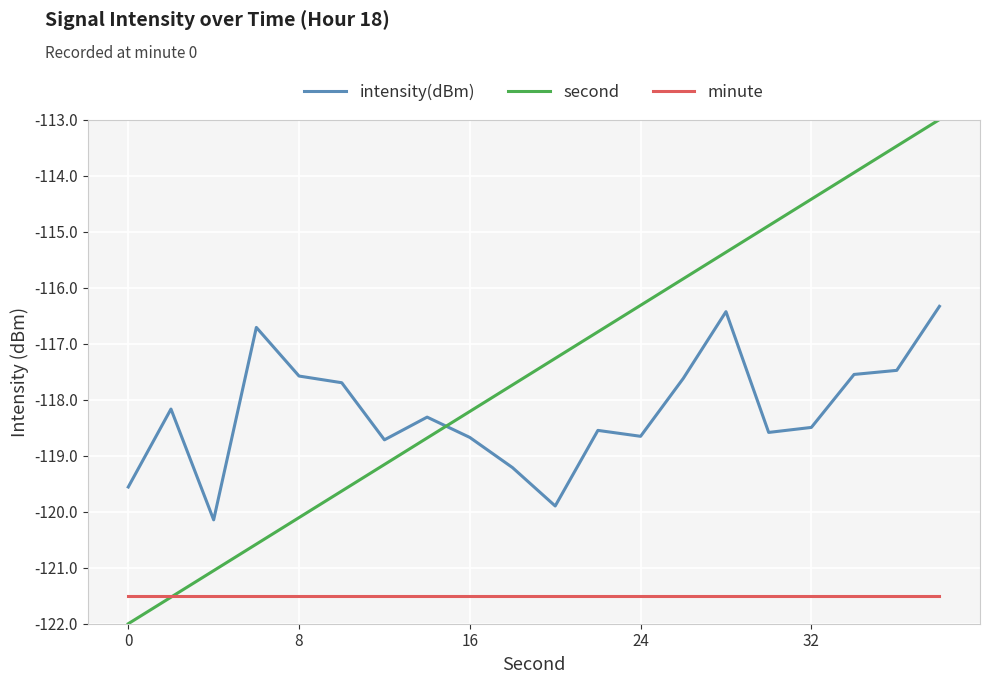

Which series has the widest spread of values?

second